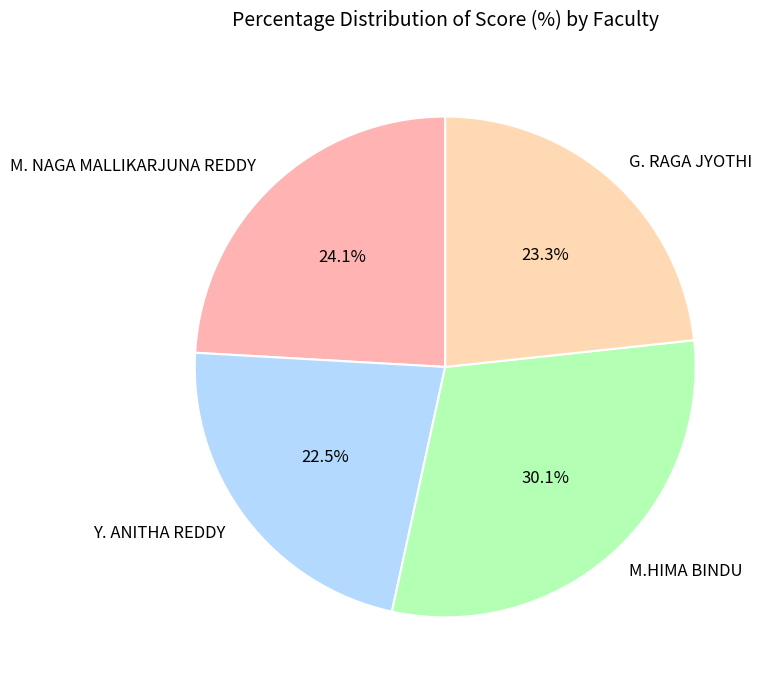

How much of the chart is everything except Y. ANITHA REDDY?

77.5%